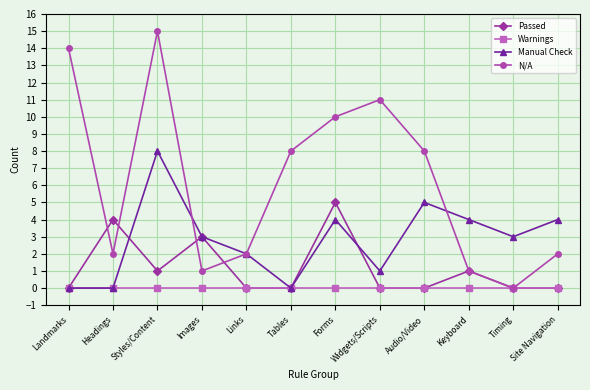

Which series has the largest range (max minus min)?

N/A